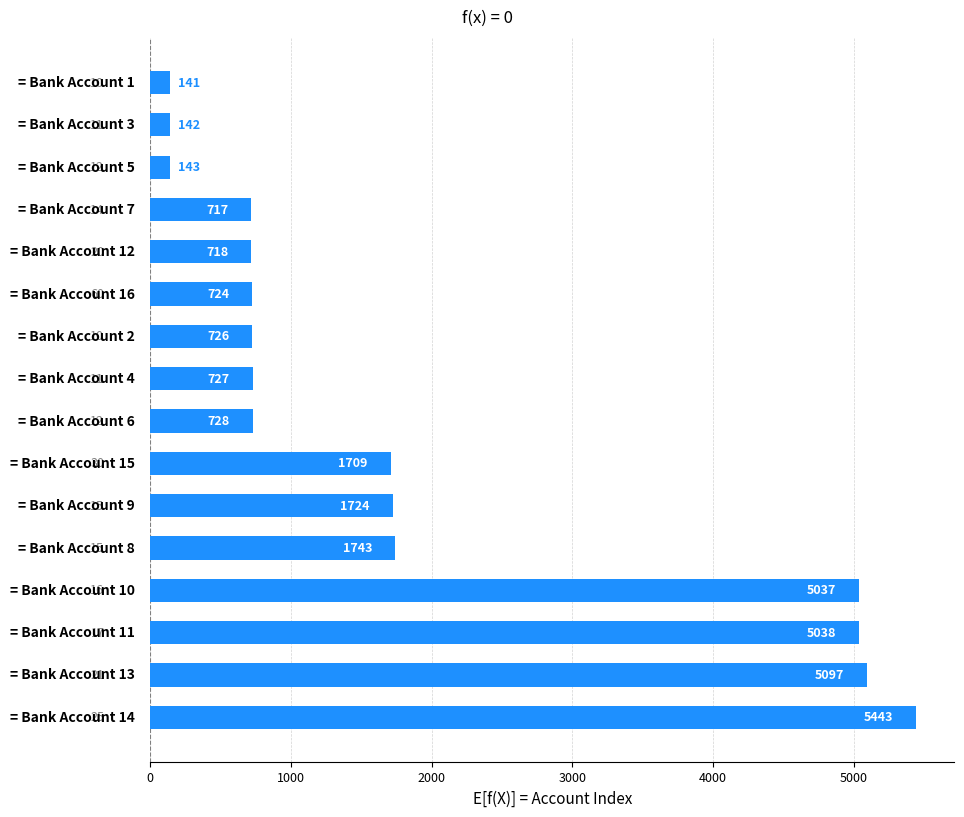

What is the difference between the second highest and minimum values?

4956